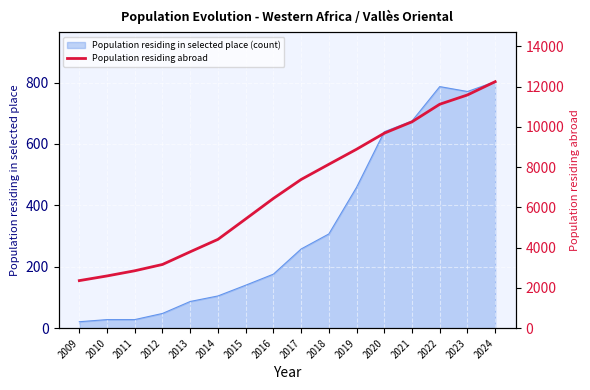

What is the maximum value shown in the chart?

12240